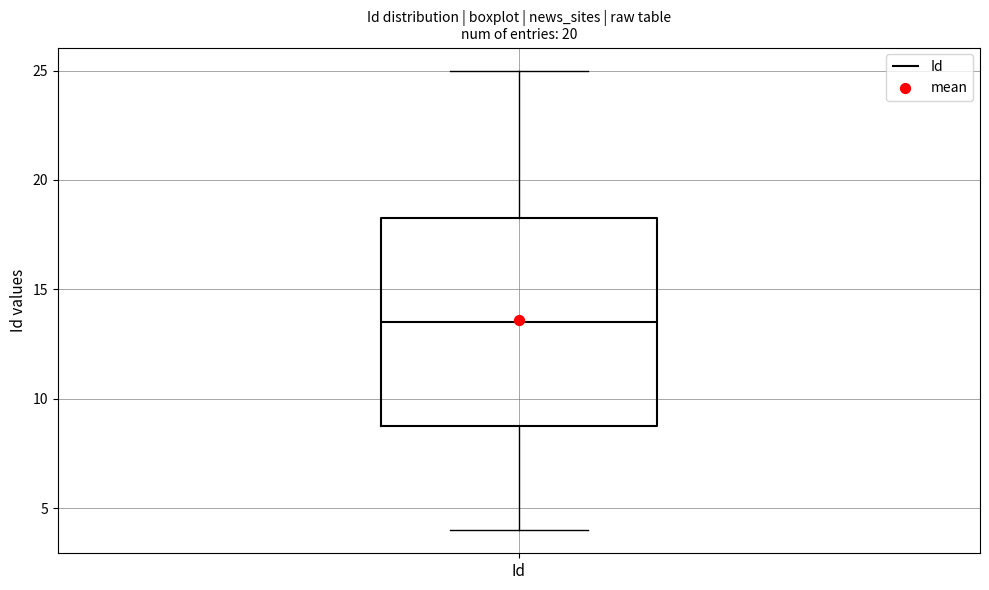

Transcribe this box plot: give where the median line is, the range the box spans, and where the two whiskers end, as read against the y-axis. The values are not printed on the chart, so give them approximately, as read against the axis.

median 13.5, box 9.0 to 18.5, whiskers 4.0 to 25.0